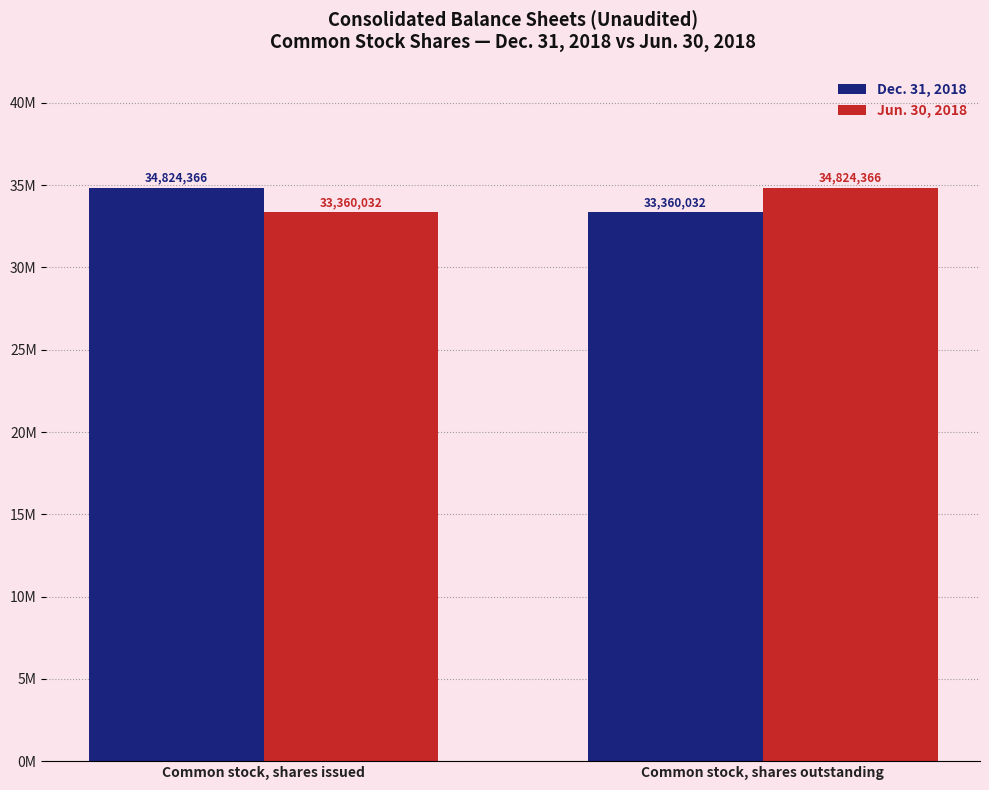

What are all the series names shown in the legend?

Dec. 31, 2018, Jun. 30, 2018